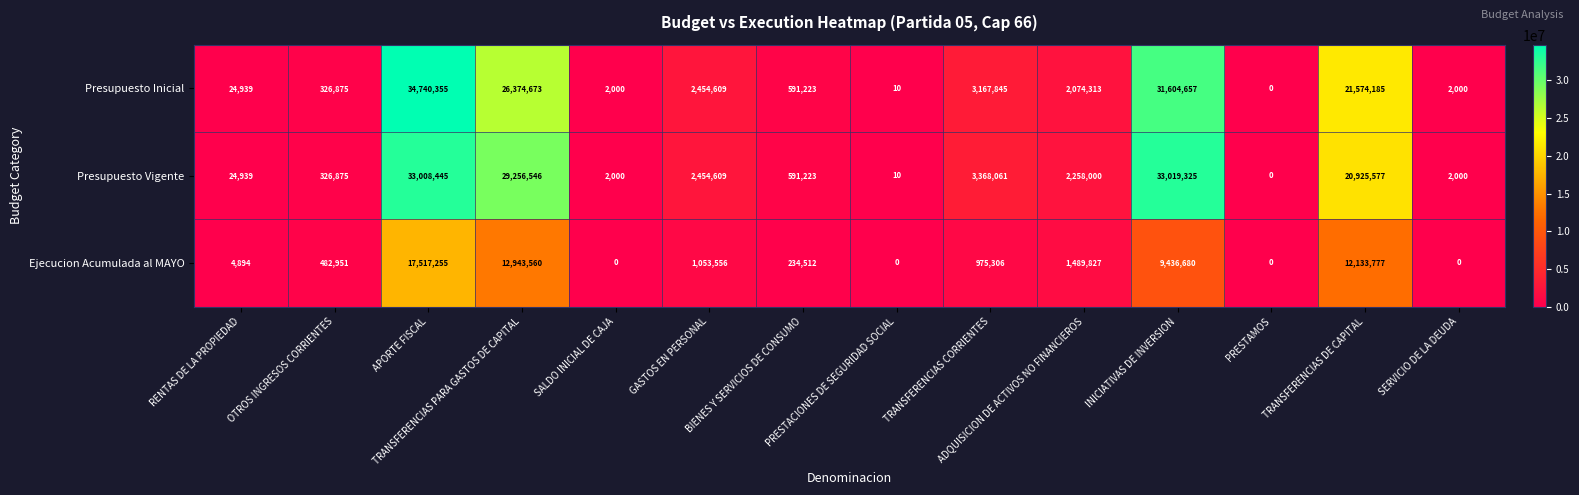

What is the difference between the maximum and minimum values in the Presupuesto Vigente series?

33019325